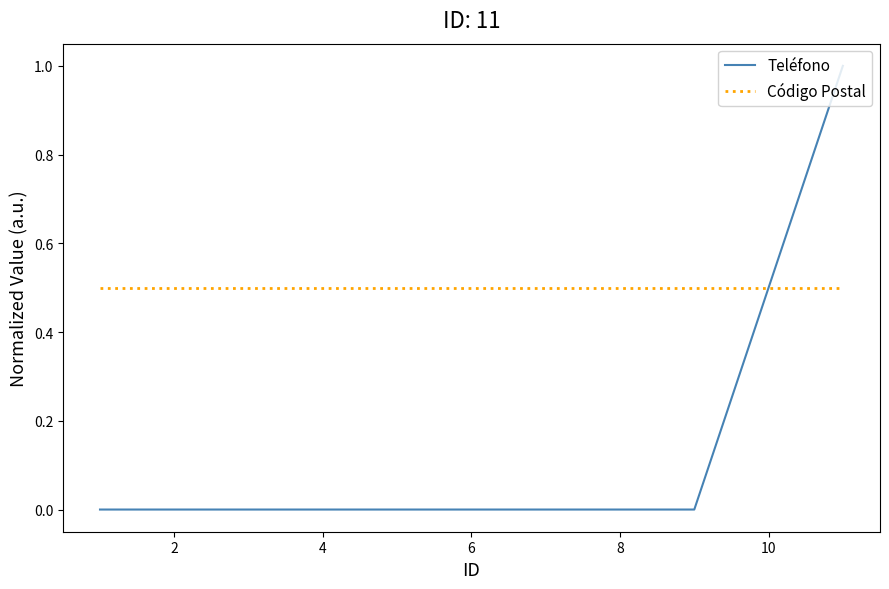

Does the chart have visible grid lines?

No